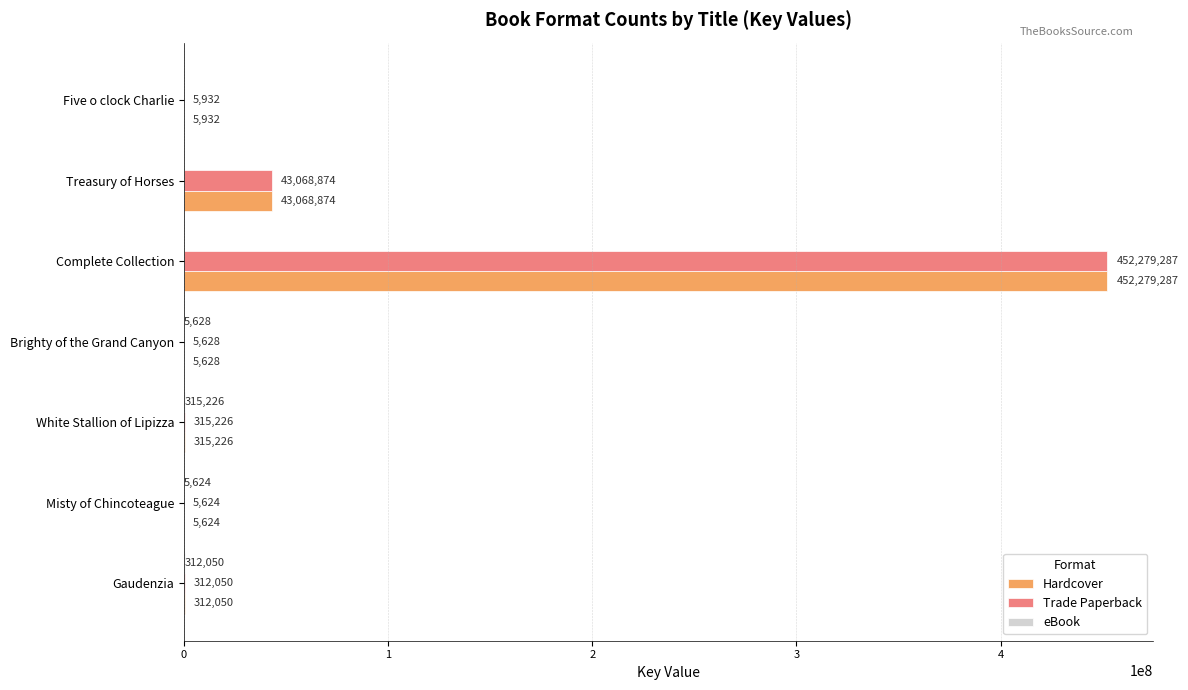

True or false: Trade Paperback has a value of 312050 at Gaudenzia.

True